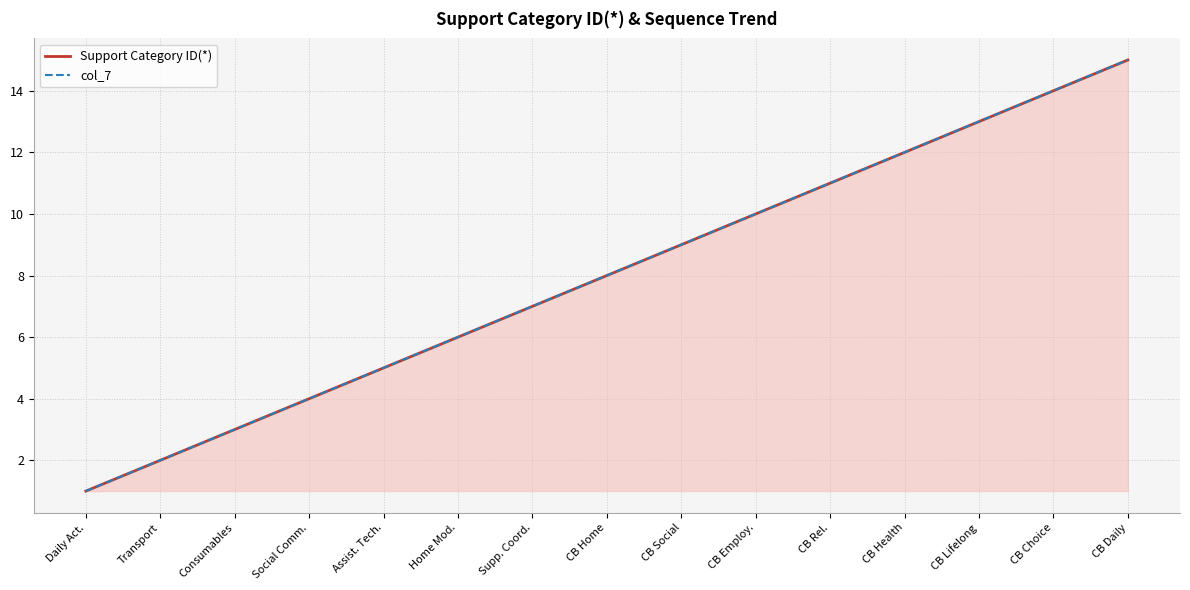

Reading right to left, list all the values displayed in this chart.

Support Category ID(*): CB Daily=15	CB Choice=14	CB Lifelong=13	CB Health=12	CB Rel.=11	CB Employ.=10	CB Social=9	CB Home=8	Supp. Coord.=7	Home Mod.=6	Assist. Tech.=5	Social Comm.=4	Consumables=3	Transport=2	Daily Act.=1
col_7: CB Daily=15	CB Choice=14	CB Lifelong=13	CB Health=12	CB Rel.=11	CB Employ.=10	CB Social=9	CB Home=8	Supp. Coord.=7	Home Mod.=6	Assist. Tech.=5	Social Comm.=4	Consumables=3	Transport=2	Daily Act.=1